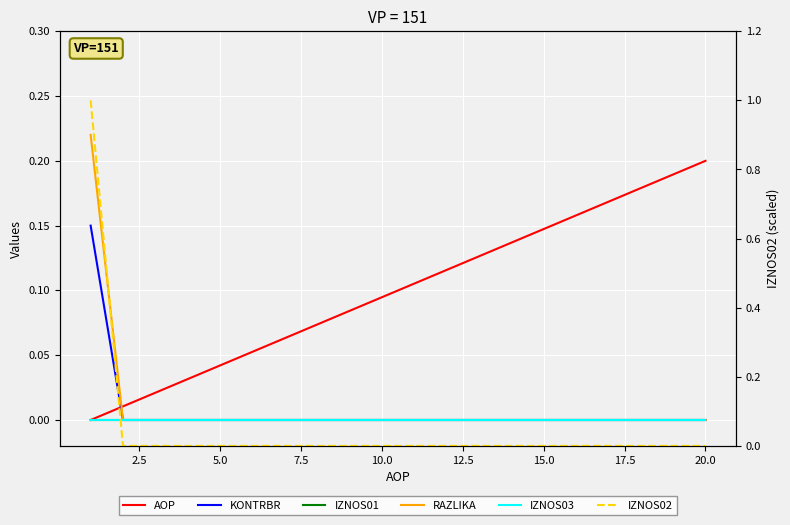

True or false: IZNOS02 and RAZLIKA intersect in this chart.

False